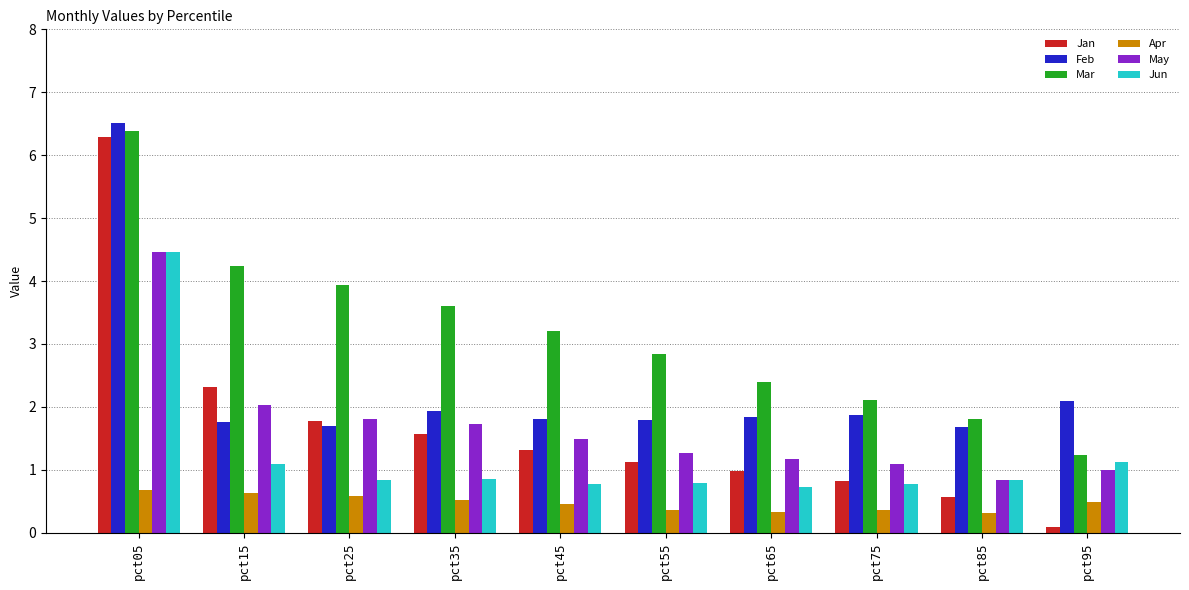

How many bars are there in each group?

6